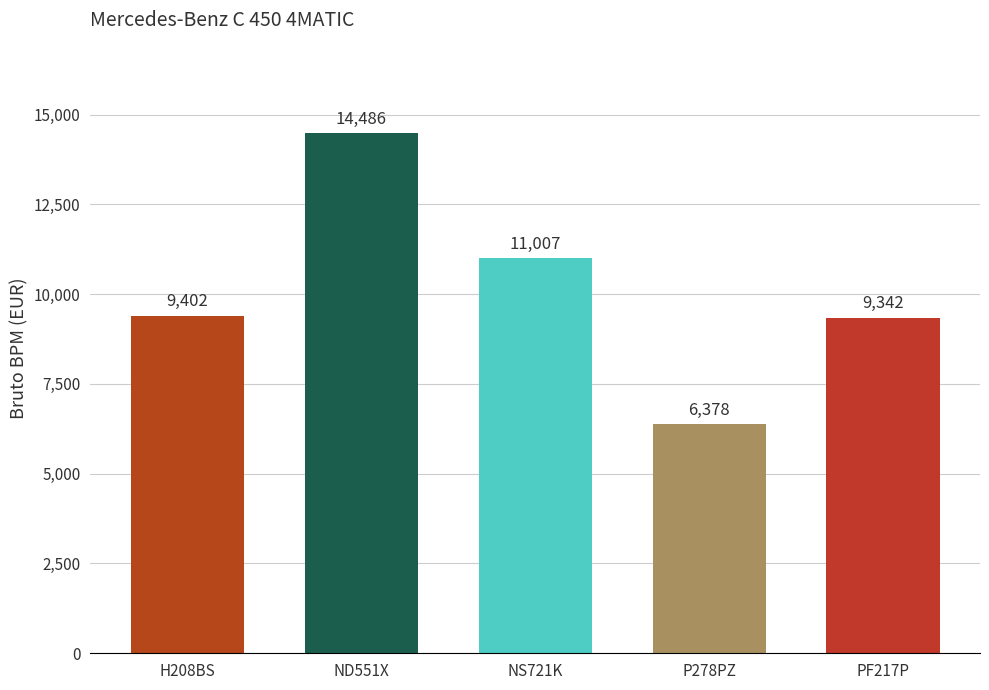

Reading left to right, transcribe all the data shown in this chart.

H208BS=9402	ND551X=14486	NS721K=11007	P278PZ=6378	PF217P=9342